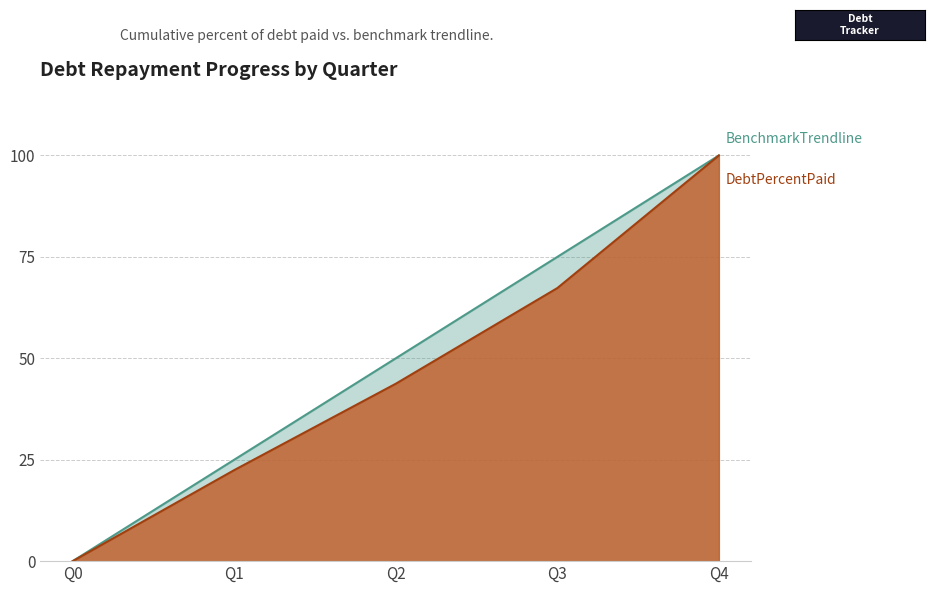

Reading left to right, extract all data points from this chart.

DebtPercentPaid: 0.0	22.4	43.7	67.3	100.0
BenchmarkTrendline: 0.0	25.0	50.0	75.0	100.0